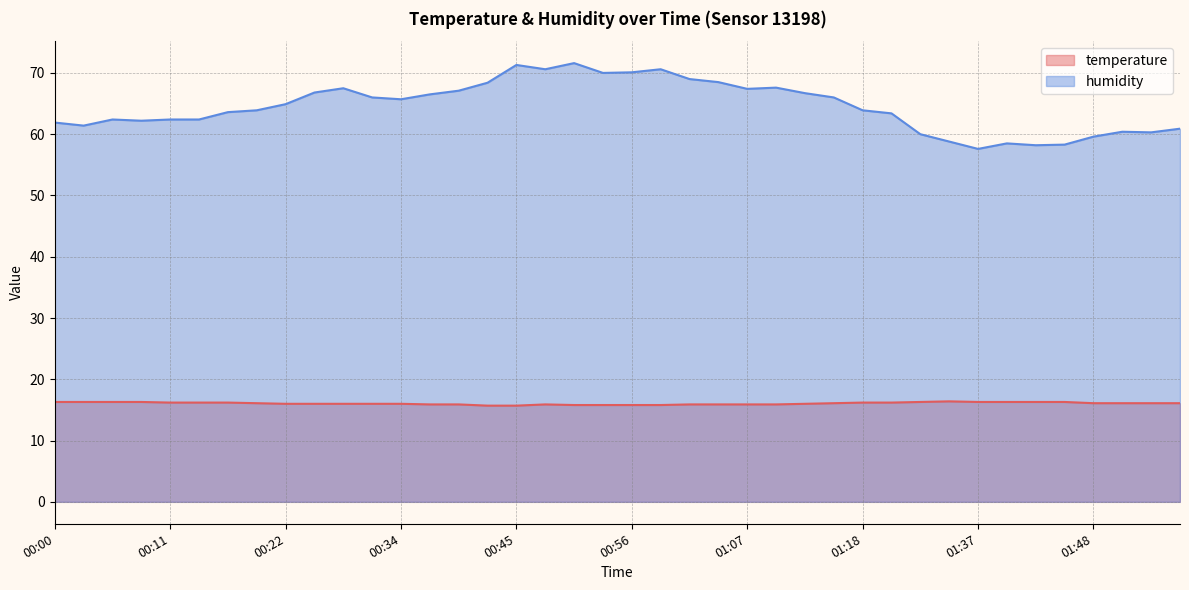

What is the minimum value for temperature?

15.7